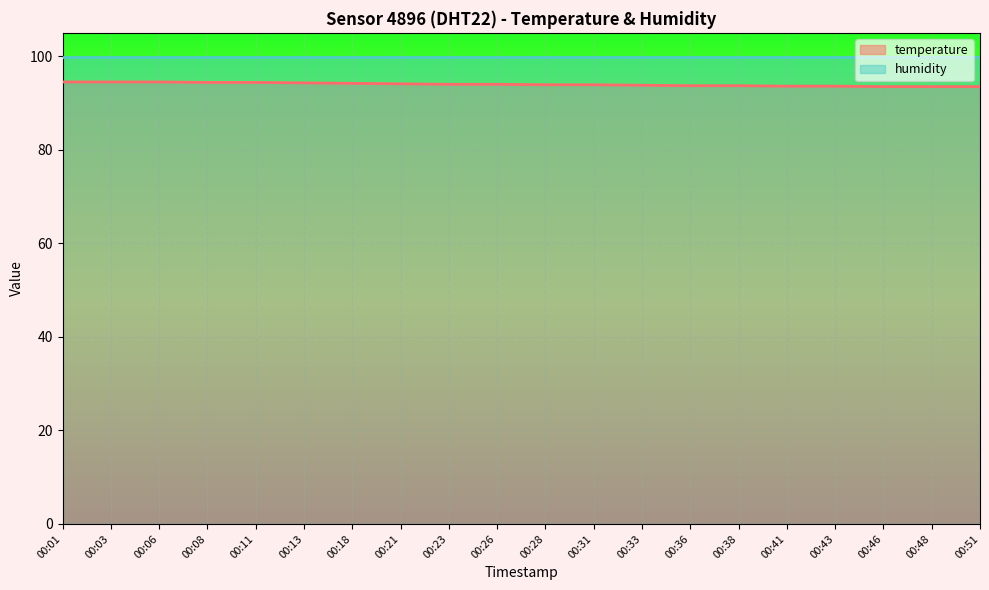

What is the sum of the values at 00:31 and 00:33?

187.7